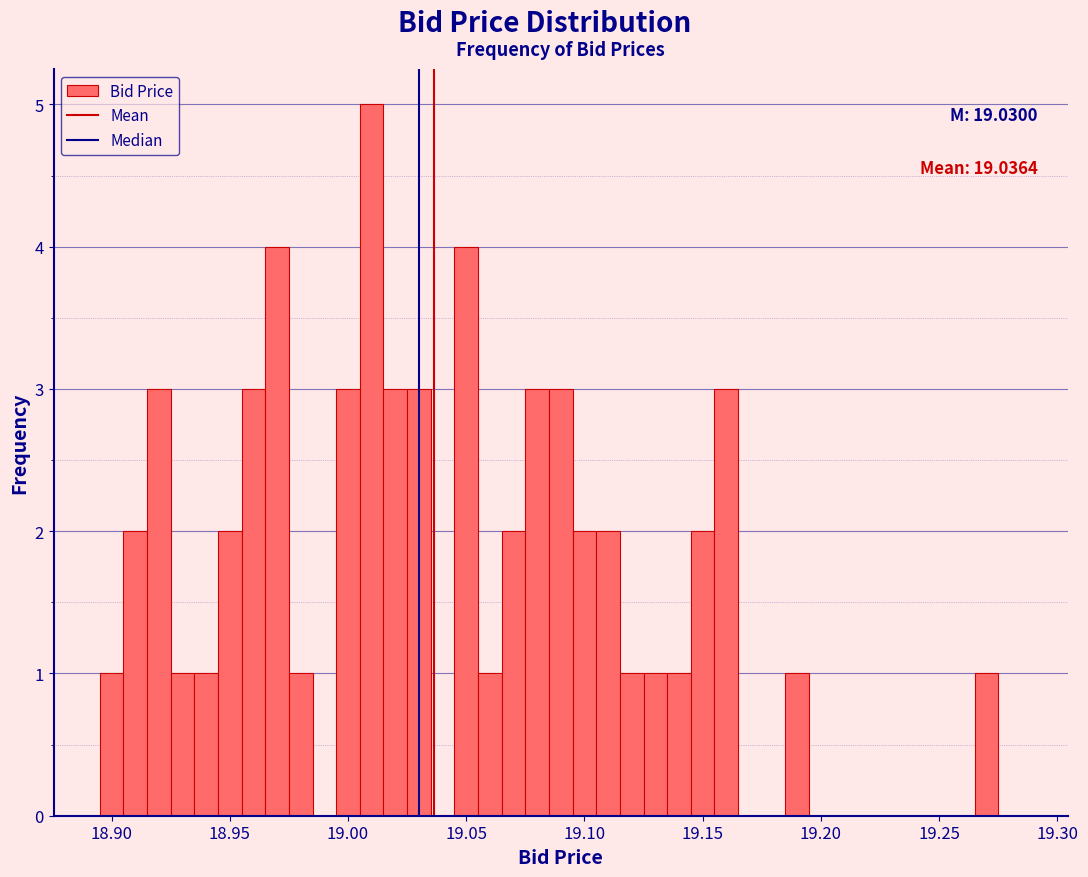

Around what value on the x-axis is the tallest bar? Give the approximate position of its centre, as read against the axis.

19.010